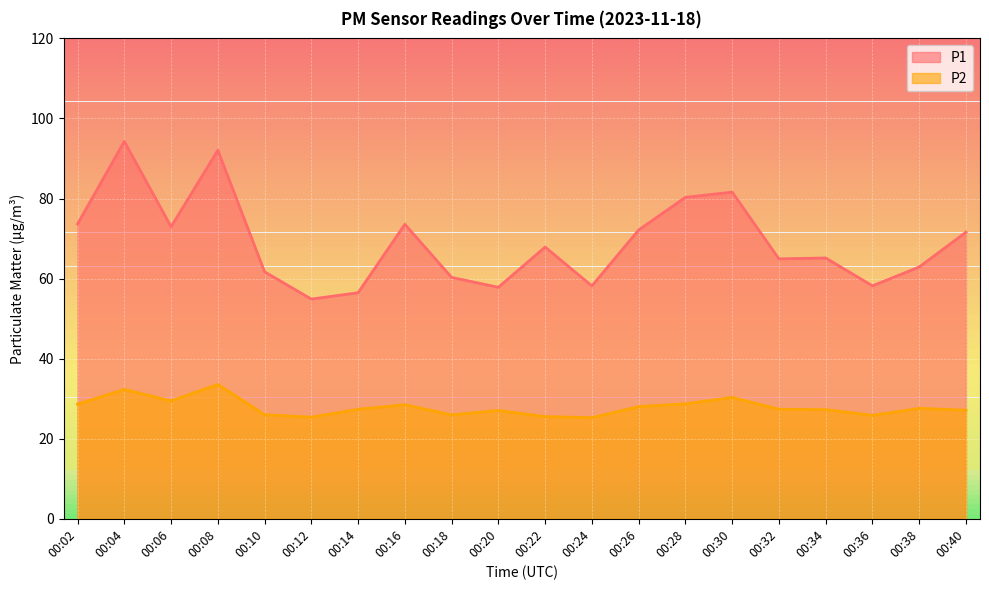

At which category is the sum across all series the highest?

00:04